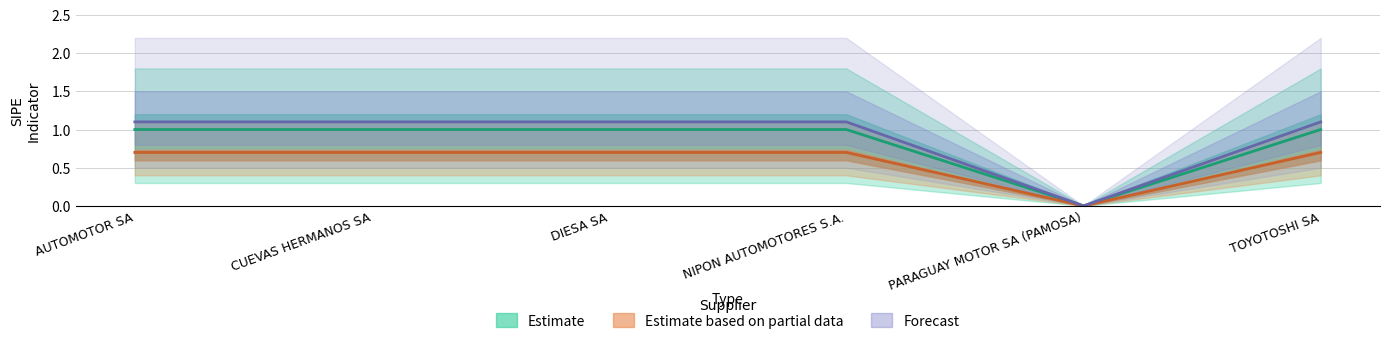

Which series has the largest total across all categories?

Forecast